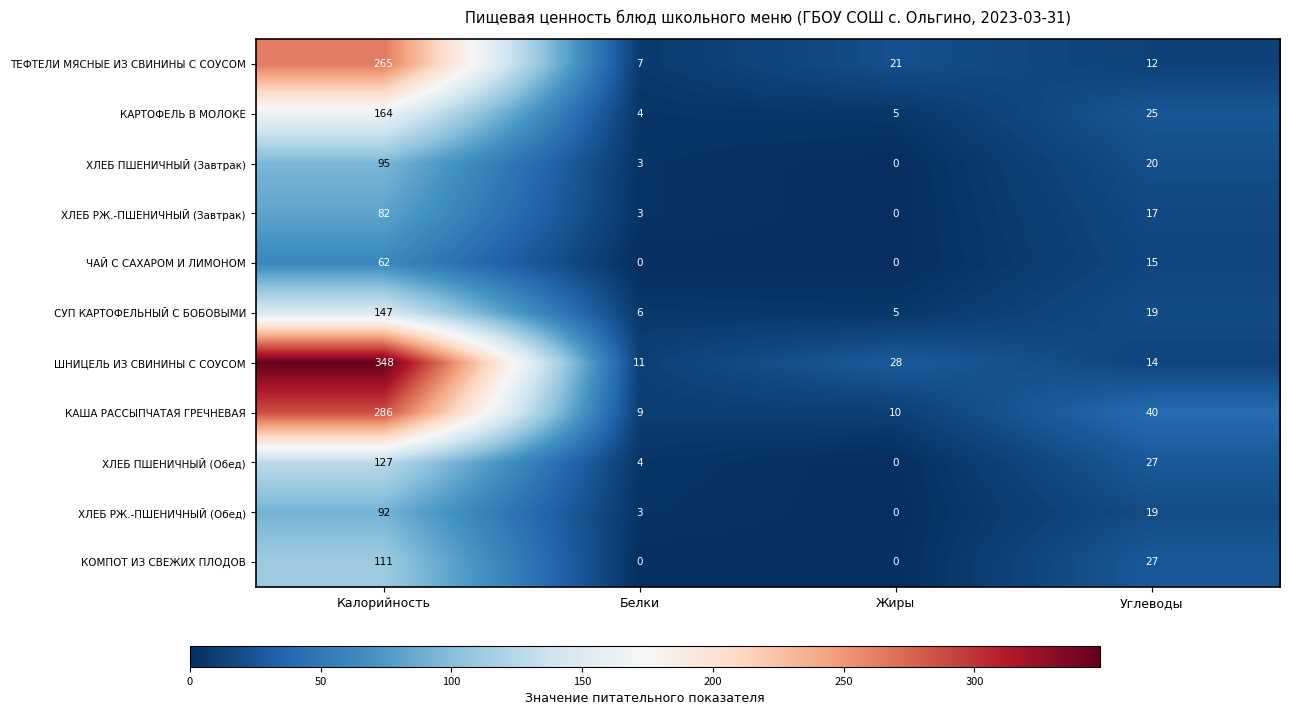

What is the minimum value for КАША РАССЫПЧАТАЯ ГРЕЧНЕВАЯ?

9